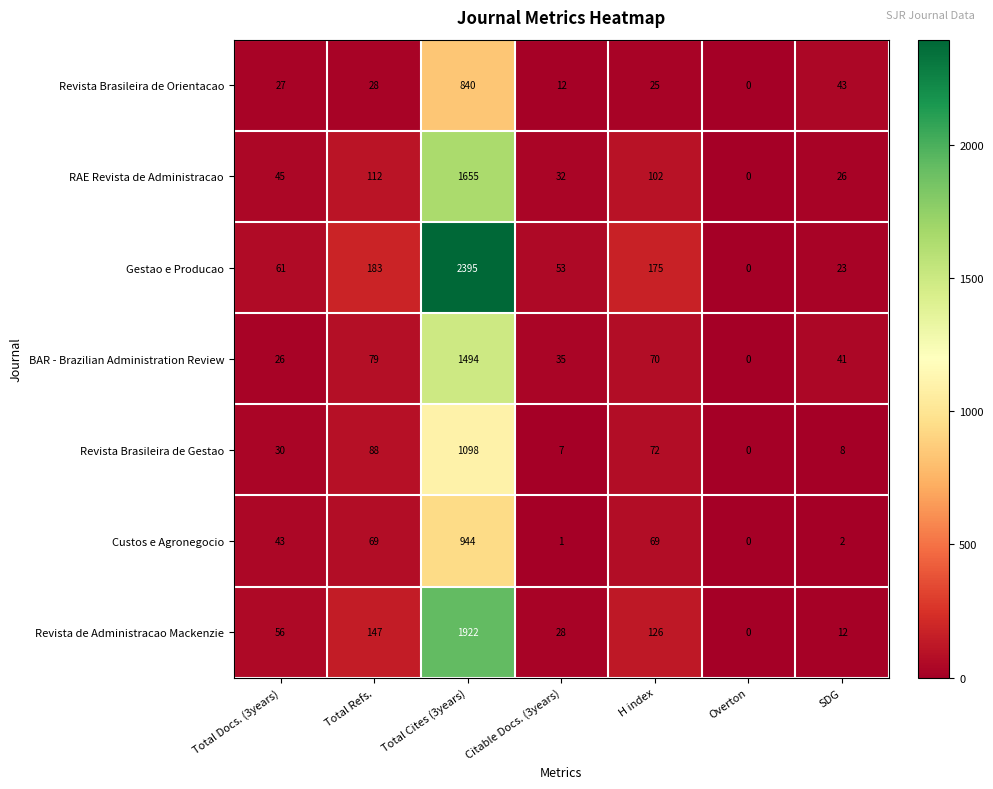

Which series has the largest range (max minus min)?

Gestao e Producao